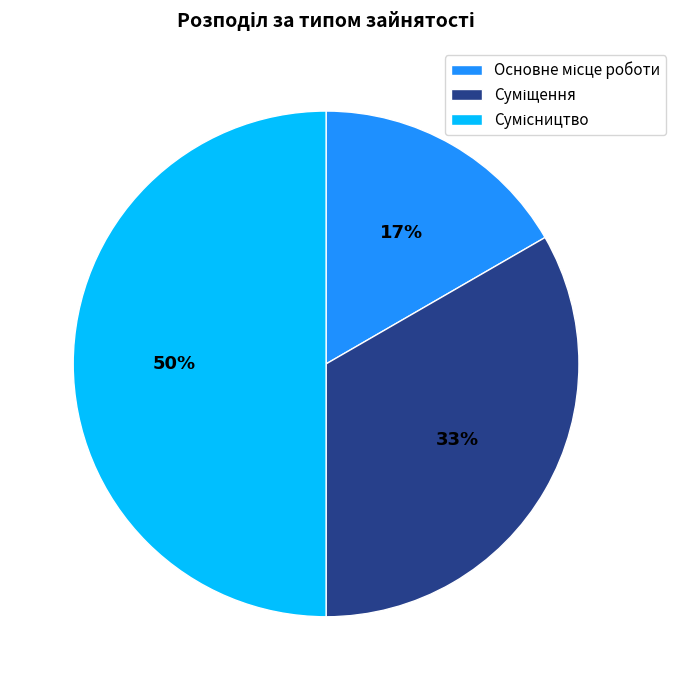

To the nearest percent, what is the difference between the largest and smallest slice percentages?

33%